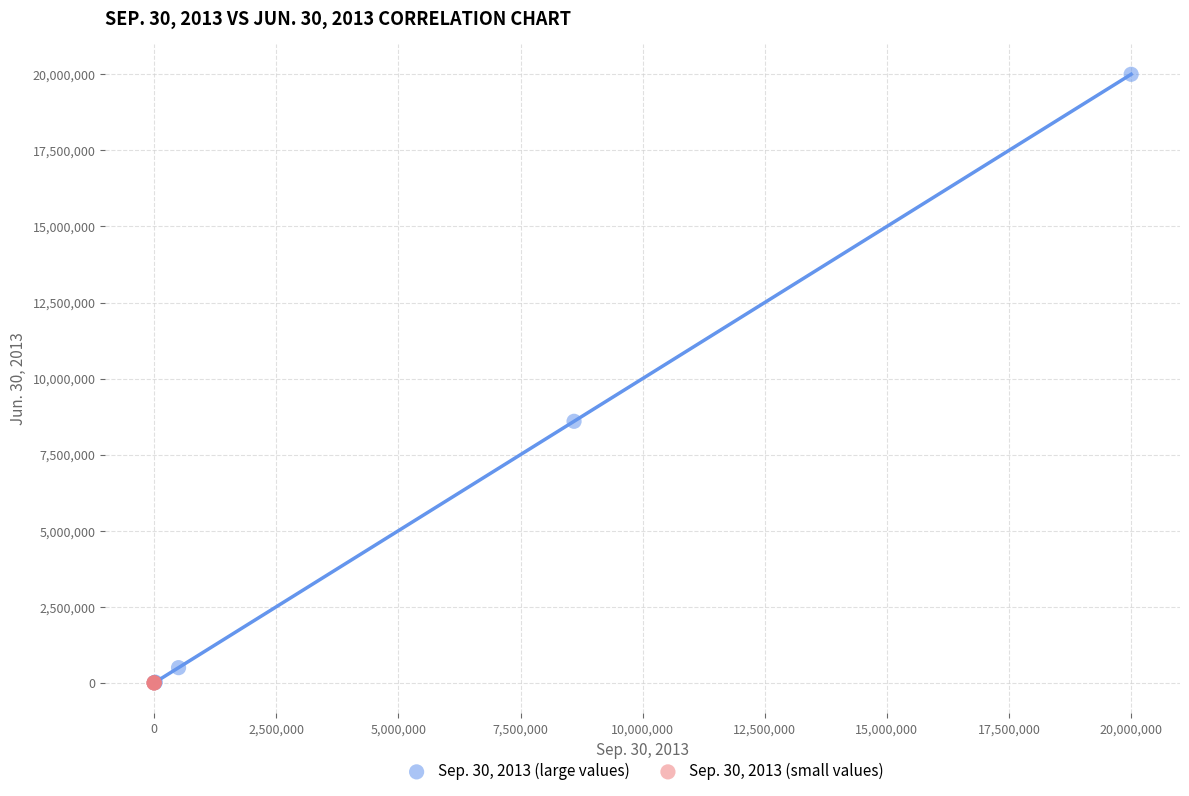

Which series contains the highest Y value?

Sep. 30, 2013 (large values)